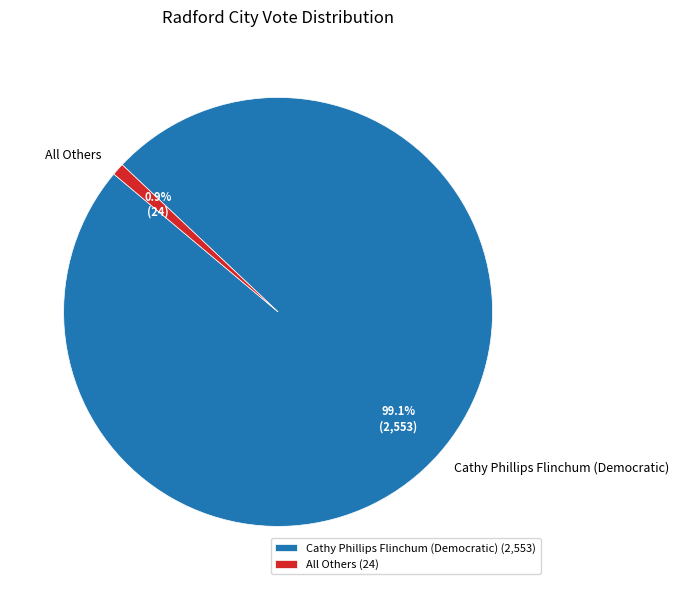

To the nearest percent, what is the average slice percentage?

50%